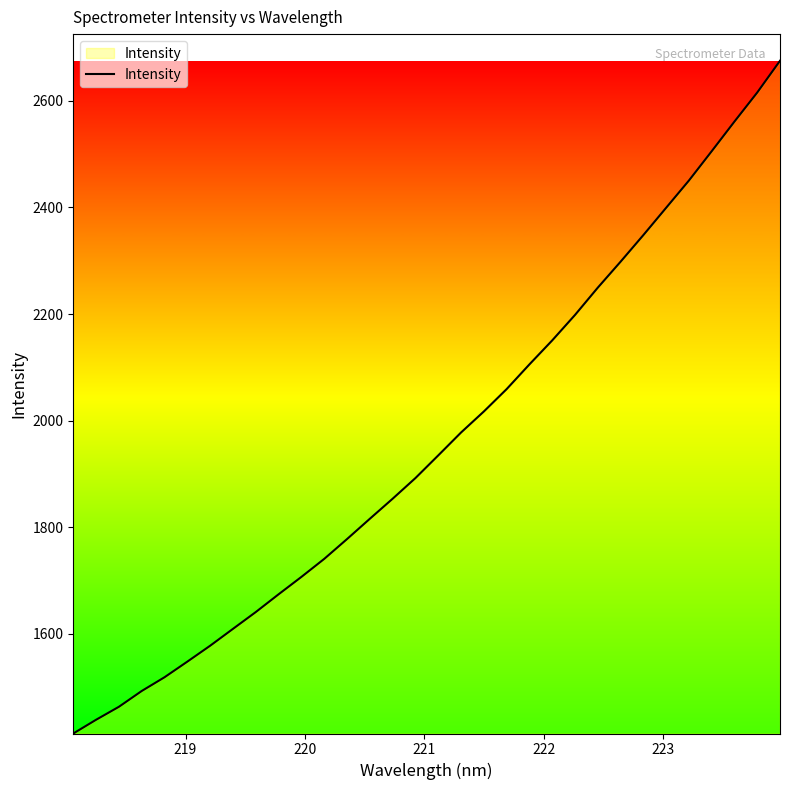

How many lines are shown in the chart?

1